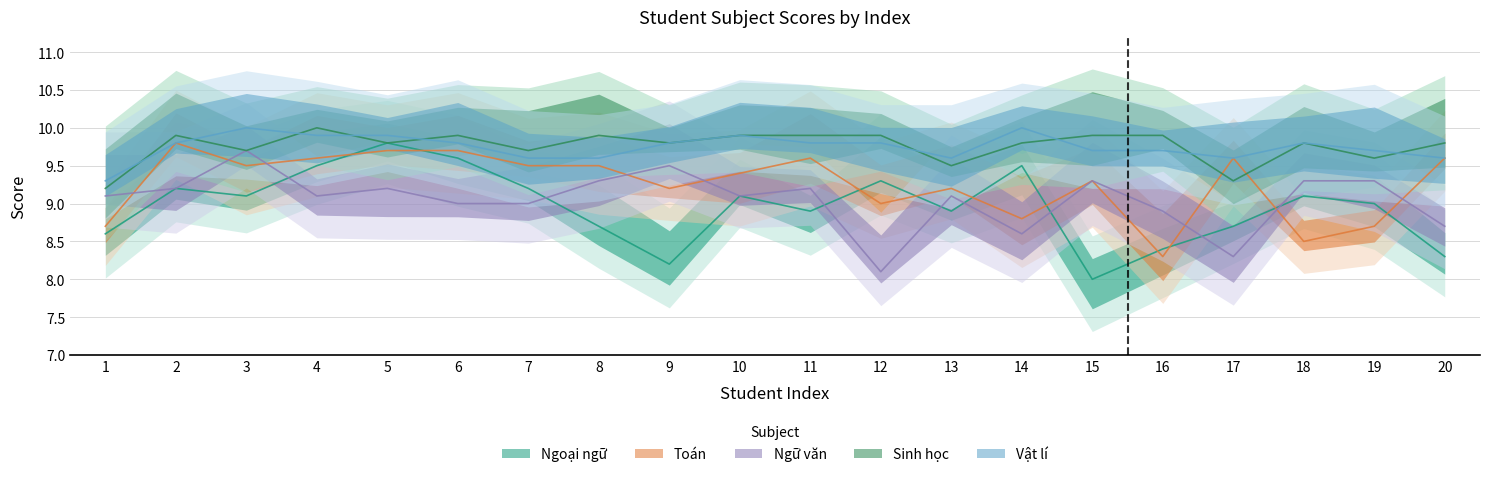

What is the sum of all Toán values?

185.2